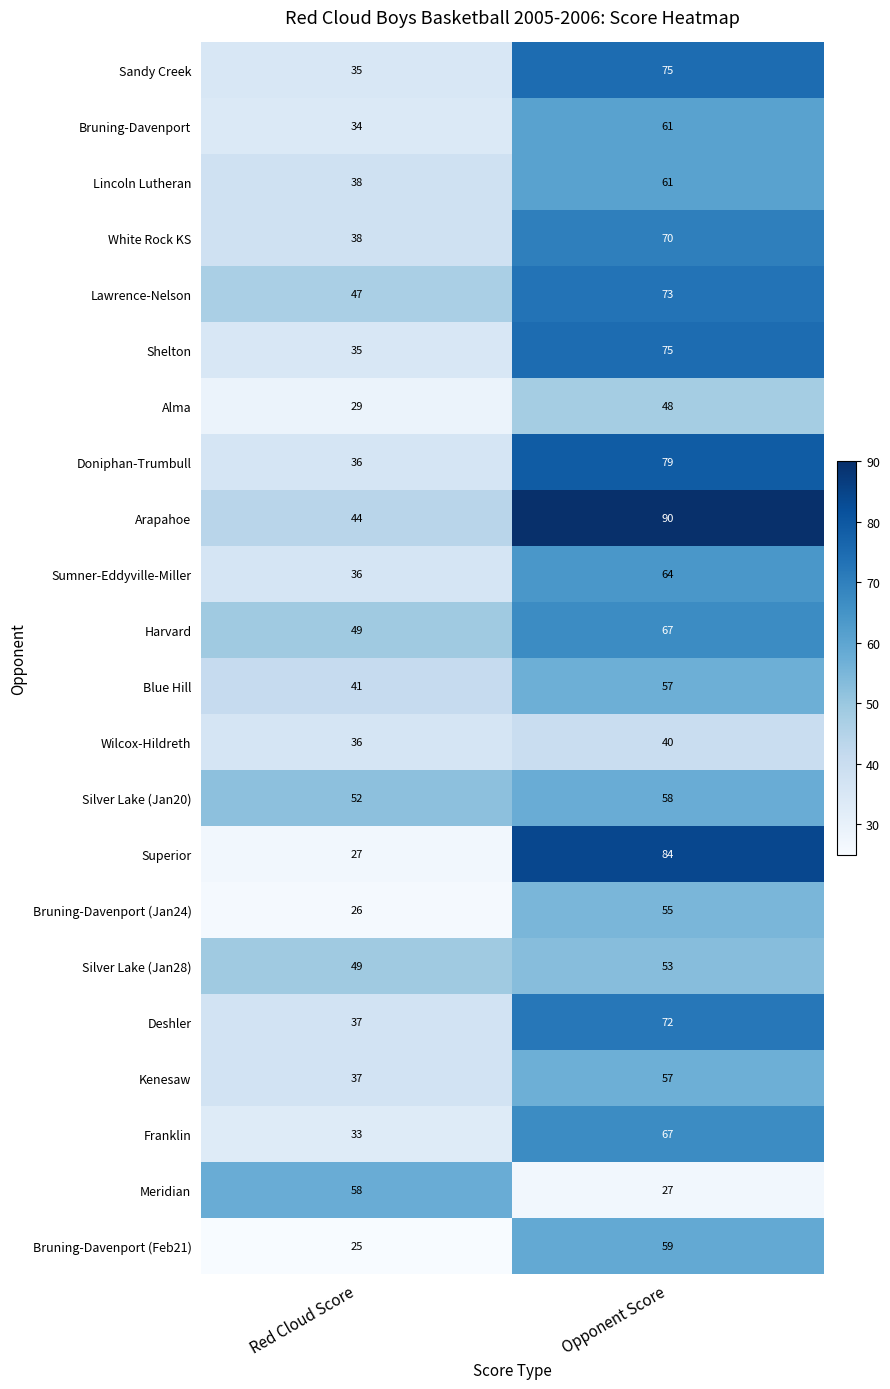

The value of Meridian at Red Cloud Score is 58. True or false?

True